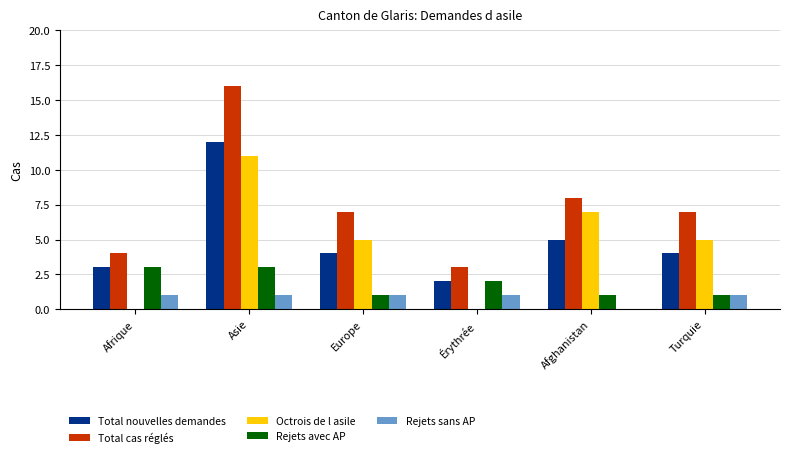

Which series has the largest total across all categories?

Total cas réglés